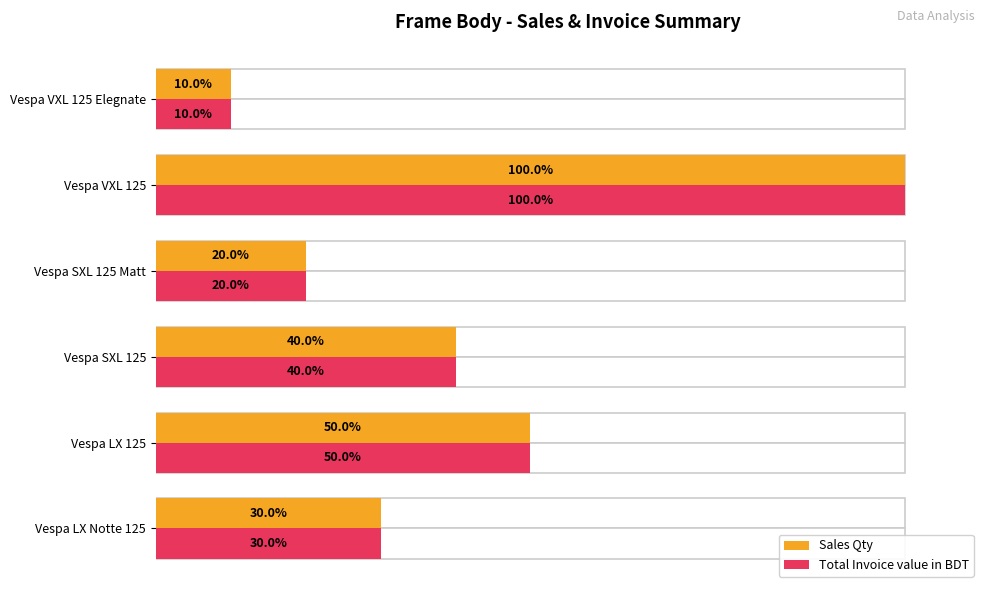

What is the lowest value of the Total Invoice value in BDT series?

10